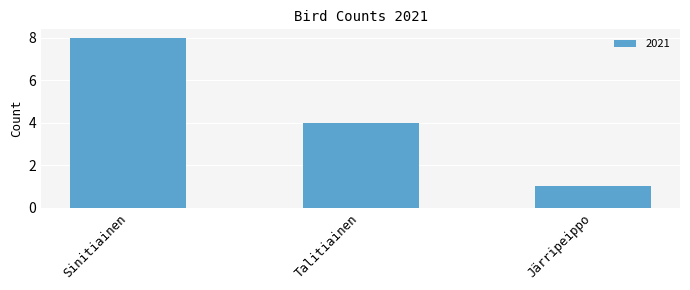

Reading right to left, extract all data points from this chart.

1	4	8